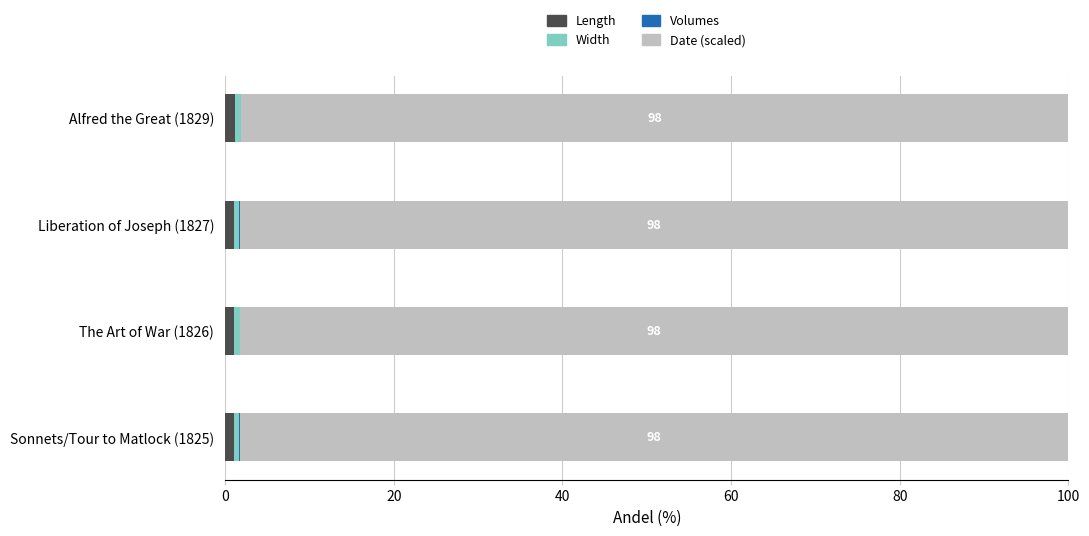

Is it true that Length equals 1.0 at Liberation of Joseph (1827)?

True